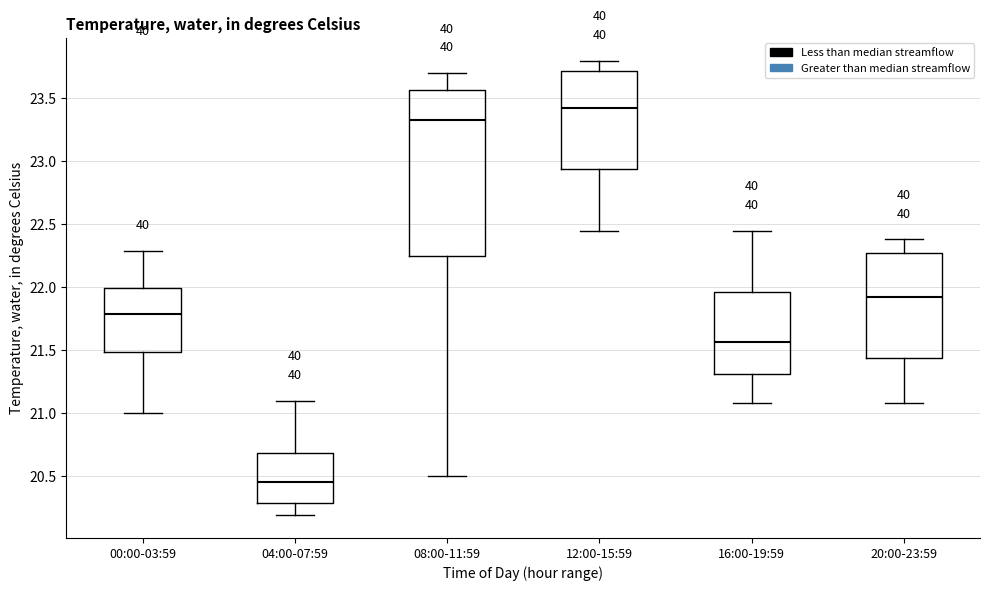

Reading left to right, transcribe this box plot: for each box, give where its median line is, the range the box spans, and where its two whiskers end, as read against the y-axis. The values are not printed on the chart, so give them approximately, as read against the axis.

00:00-03:59: median 21.80, box 21.50 to 22.00, whiskers 21.00 to 22.30
04:00-07:59: median 20.45, box 20.30 to 20.70, whiskers 20.20 to 21.10
08:00-11:59: median 23.35, box 22.25 to 23.55, whiskers 20.50 to 23.70
12:00-15:59: median 23.45, box 22.95 to 23.70, whiskers 22.45 to 23.80
16:00-19:59: median 21.55, box 21.30 to 21.95, whiskers 21.10 to 22.45
20:00-23:59: median 21.95, box 21.45 to 22.30, whiskers 21.10 to 22.40